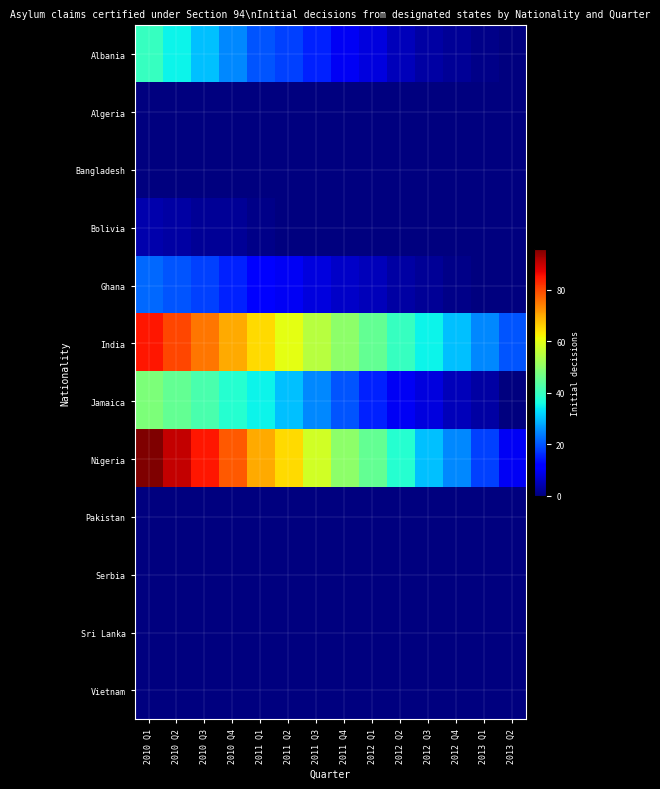

Which series has the largest total across all categories?

Nigeria